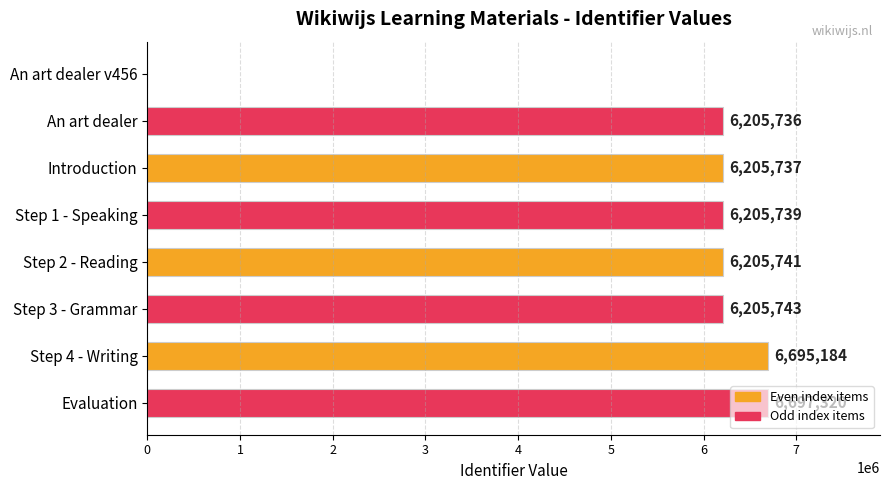

True or false: the data shows 9553616 at Step 2 - Reading.

False